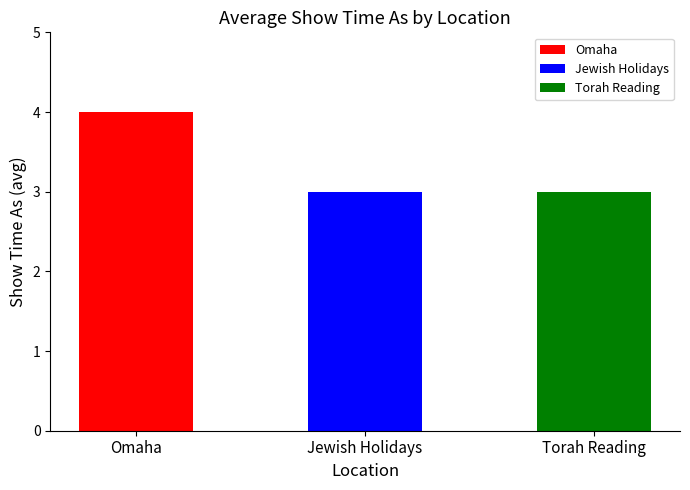

At which category does the chart reach its minimum across all series?

Jewish Holidays